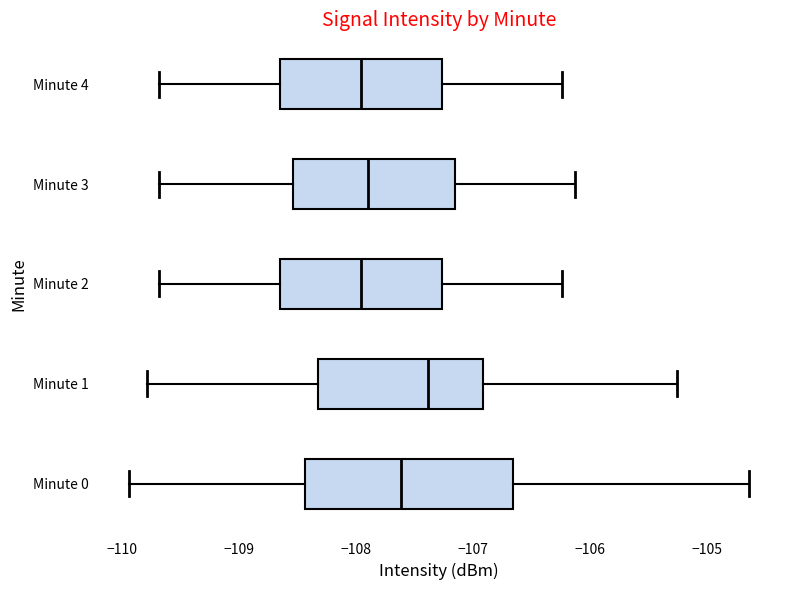

Reading bottom to top, read every box against the x-axis: the position of its median line, the range the box covers, and the ends of its whiskers. The values are not printed on the chart, so give them approximately, as read against the axis.

Minute 0: median -107.6, box -108.4 to -106.7, whiskers -109.9 to -104.6
Minute 1: median -107.4, box -108.3 to -106.9, whiskers -109.8 to -105.3
Minute 2: median -108.0, box -108.7 to -107.3, whiskers -109.7 to -106.2
Minute 3: median -107.9, box -108.5 to -107.2, whiskers -109.7 to -106.1
Minute 4: median -108.0, box -108.7 to -107.3, whiskers -109.7 to -106.2